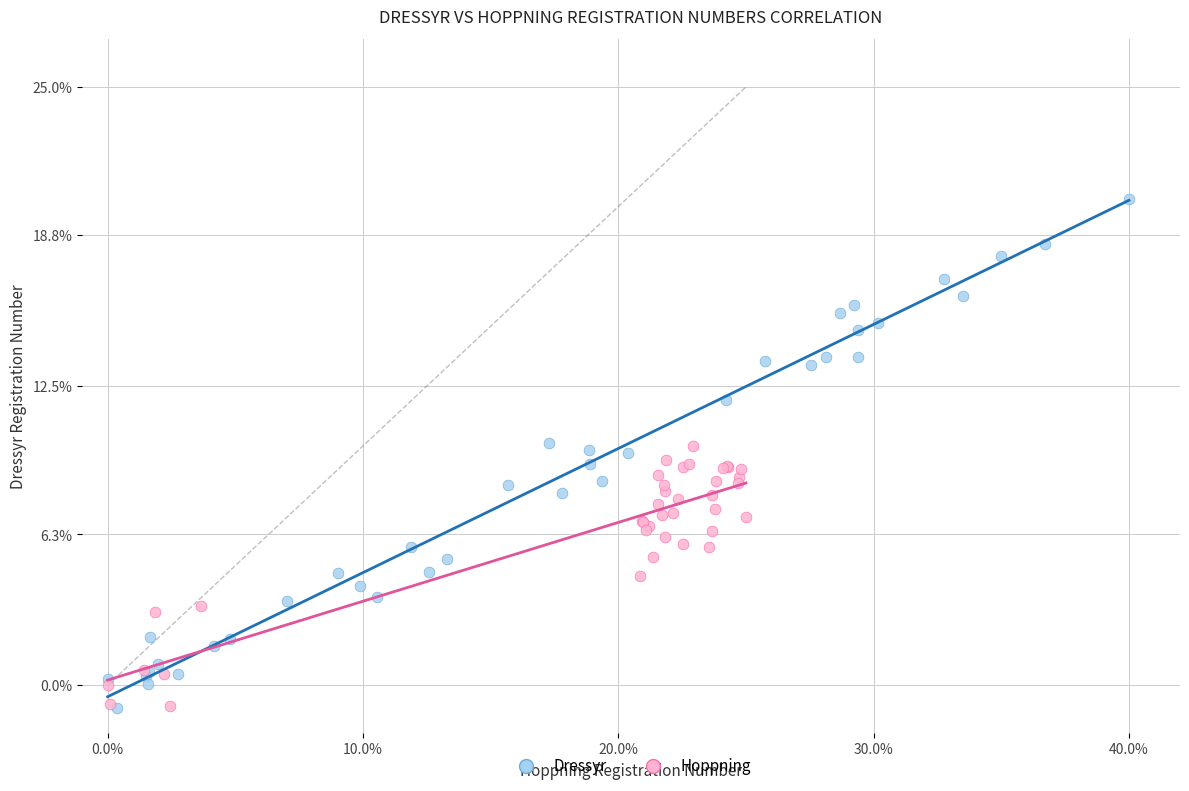

Which series contains the highest Y value?

Dressyr